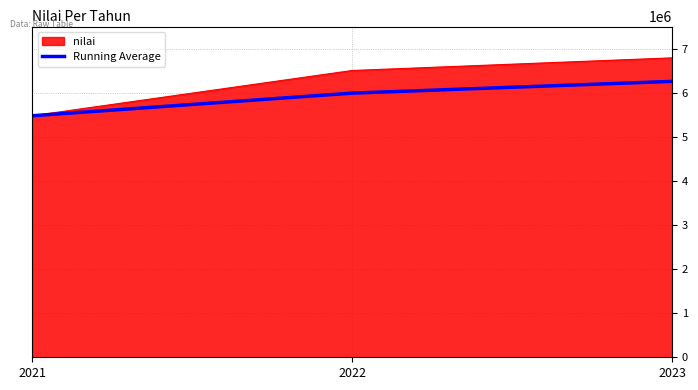

At which category does the chart reach its minimum across all series?

2021